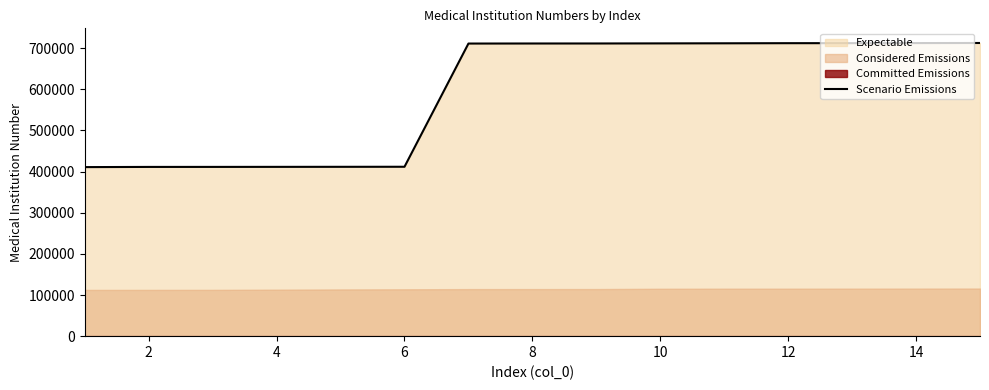

The value of Scenario Emissions at 14 is 213268. True or false?

False